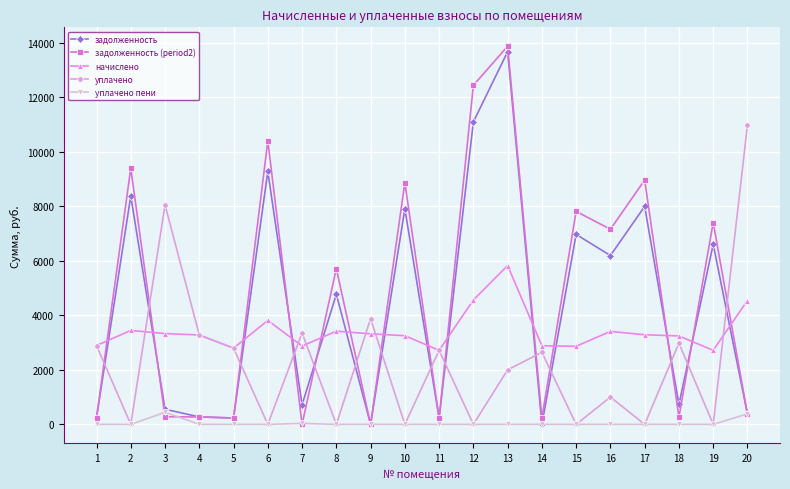

What is the value of the задолженность point at the 8th from the left?

4769.8